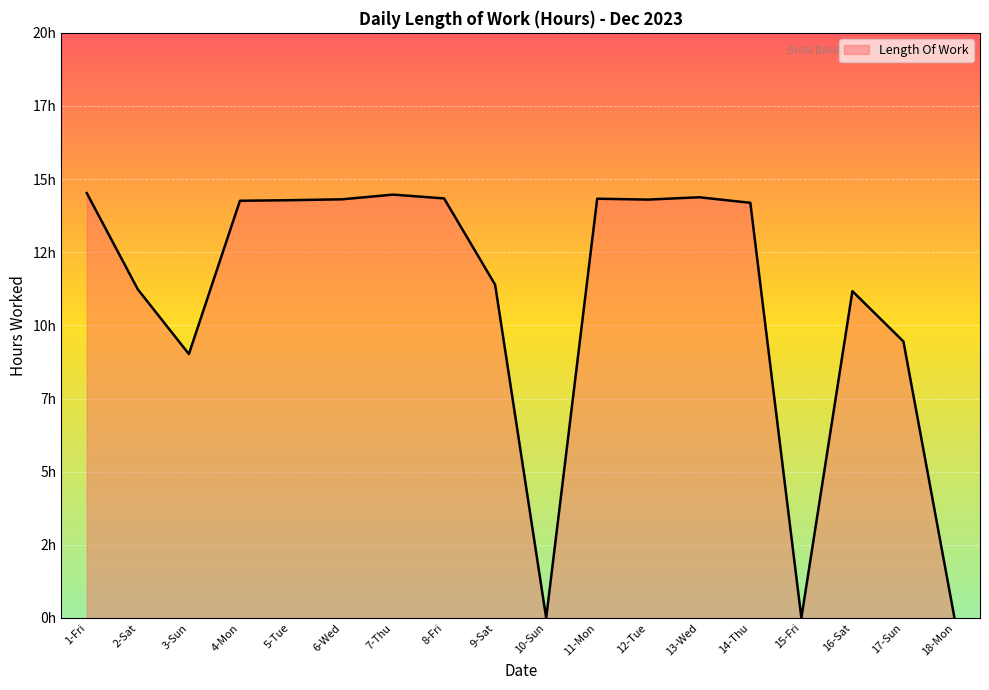

Does the chart have visible grid lines?

Yes